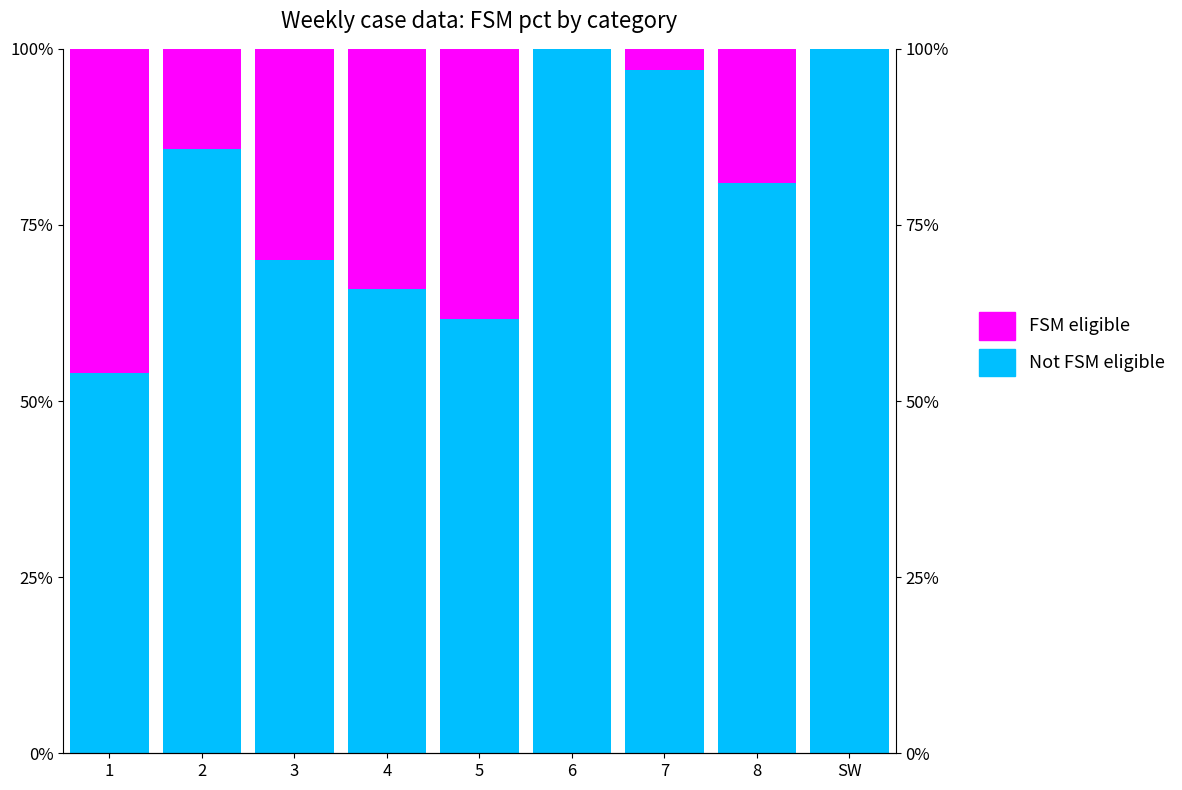

Which label corresponds to the smallest value in the chart?

6